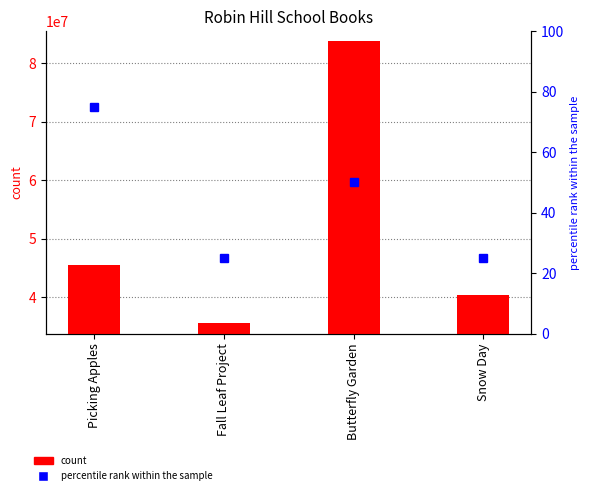

Which label corresponds to the smallest value in the chart?

Fall Leaf Project